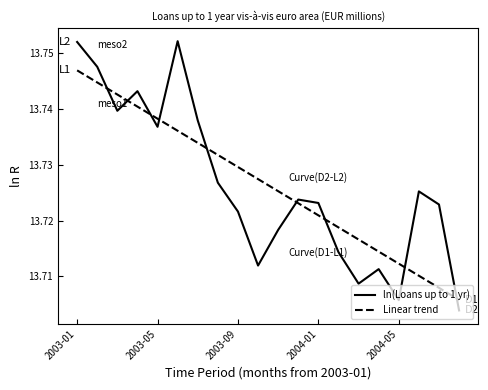

True or false: ln(Loans up to 1 yr) and Linear trend intersect in this chart.

True